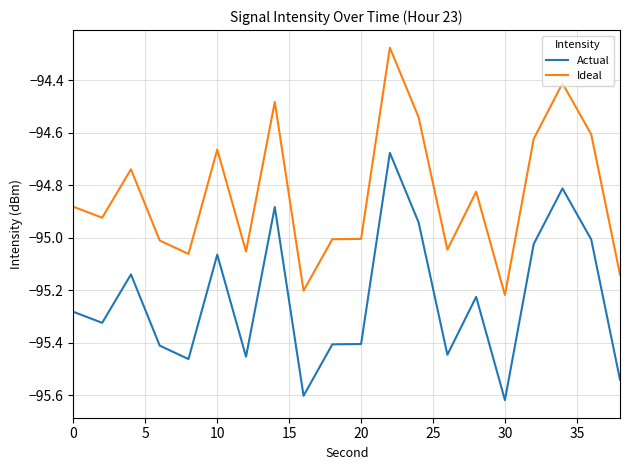

Which series has the largest total across all categories?

Ideal